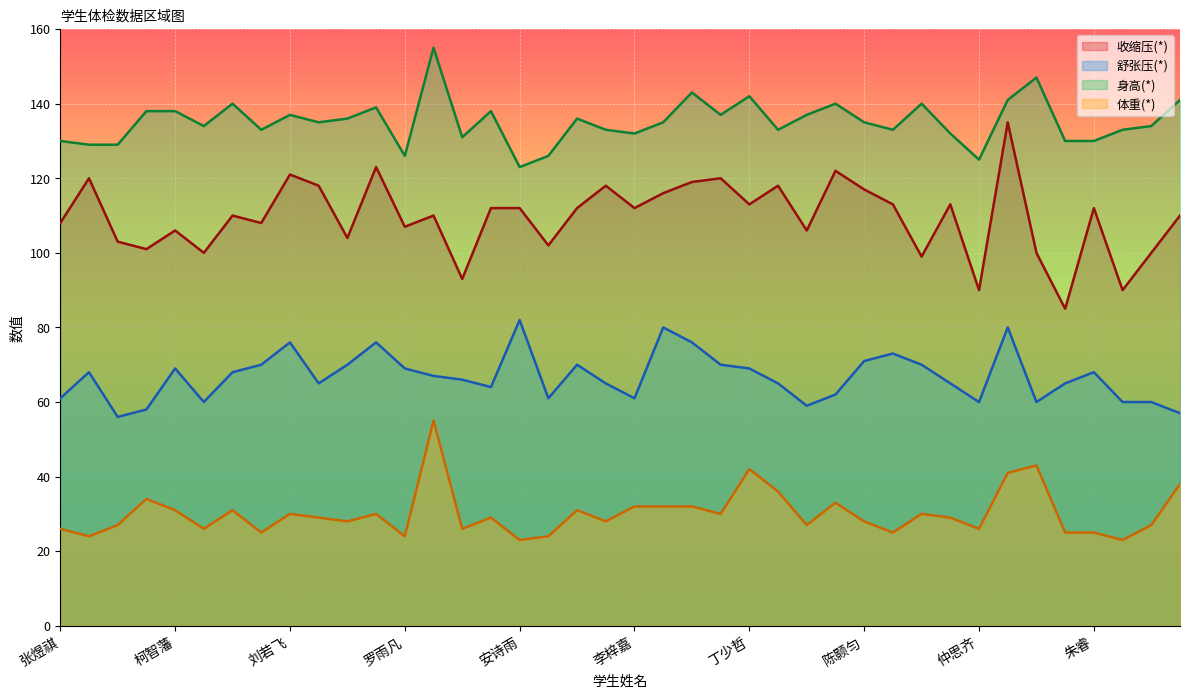

Rank the series at 朱睿 from highest to lowest value.

身高(*), 收缩压(*), 舒张压(*), 体重(*)